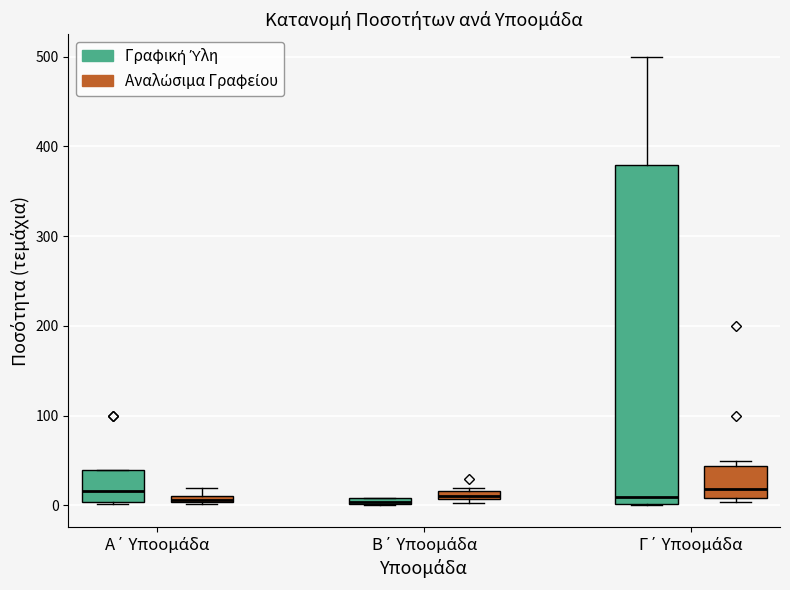

Where does the median line of the box for Α΄ Υποομάδα (Γραφική Ύλη) sit on the y-axis? The values are not printed on the chart, so give them approximately, as read against the axis.

20